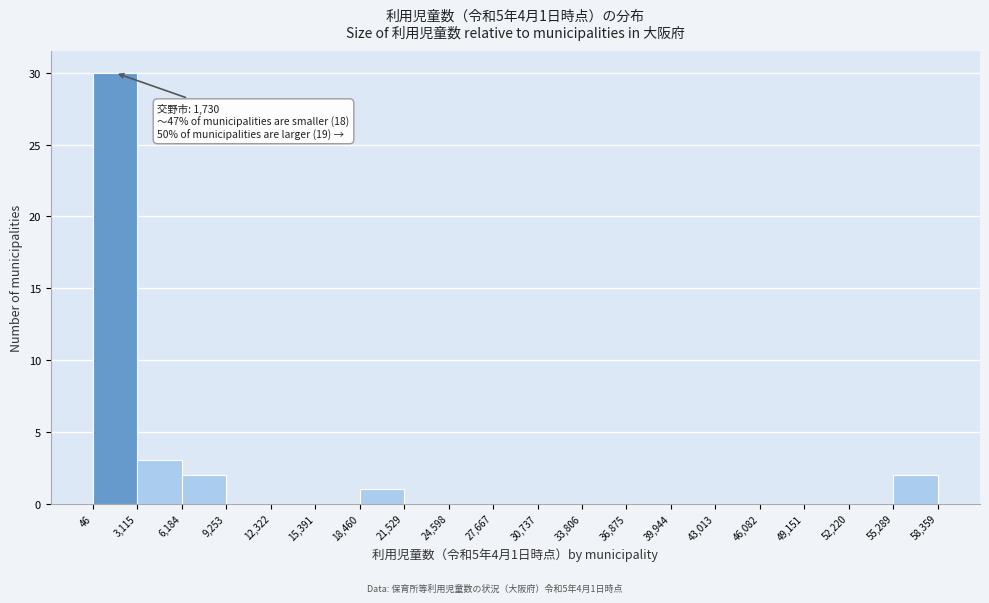

Which range on the x-axis has the tallest bar?

46 to 3,115